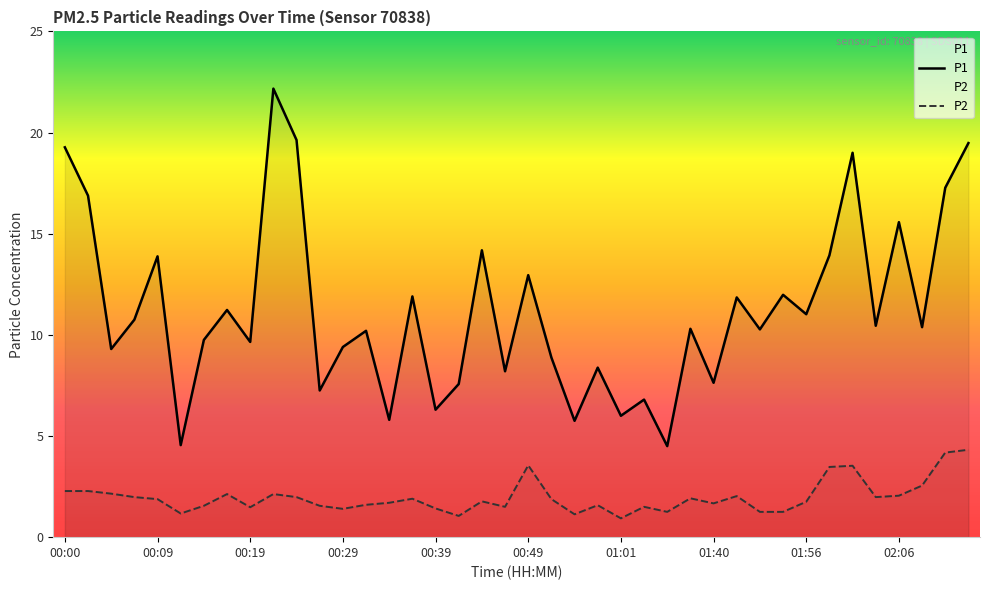

Reading right to left, transcribe all the data shown in this chart.

P1: 02:14=19.5	02:11=17.3	02:09=10.4	02:06=15.6	02:04=10.4	02:01=19.0	01:58=13.9	01:56=11.0	01:53=12.0	01:51=10.3	01:48=11.8	01:40=7.6	01:26=10.3	01:09=4.5	01:04=6.8	01:01=6.0	00:59=8.4	00:56=5.8	00:54=8.9	00:49=12.9	00:46=8.2	00:43=14.2	00:41=7.6	00:39=6.3	00:36=11.9	00:34=5.8	00:31=10.2	00:29=9.4	00:26=7.2	00:24=19.6	00:21=22.2	00:19=9.7	00:17=11.2	00:14=9.8	00:12=4.5	00:09=13.9	00:07=10.8	00:04=9.3	00:02=16.9	00:00=19.3
P2: 02:14=4.3	02:11=4.2	02:09=2.5	02:06=2.0	02:04=2.0	02:01=3.5	01:58=3.5	01:56=1.8	01:53=1.2	01:51=1.2	01:48=2.0	01:40=1.7	01:26=1.9	01:09=1.2	01:04=1.5	01:01=0.9	00:59=1.6	00:56=1.1	00:54=1.9	00:49=3.5	00:46=1.5	00:43=1.8	00:41=1.1	00:39=1.4	00:36=1.9	00:34=1.7	00:31=1.6	00:29=1.4	00:26=1.6	00:24=2.0	00:21=2.1	00:19=1.5	00:17=2.1	00:14=1.6	00:12=1.2	00:09=1.9	00:07=2.0	00:04=2.1	00:02=2.3	00:00=2.3